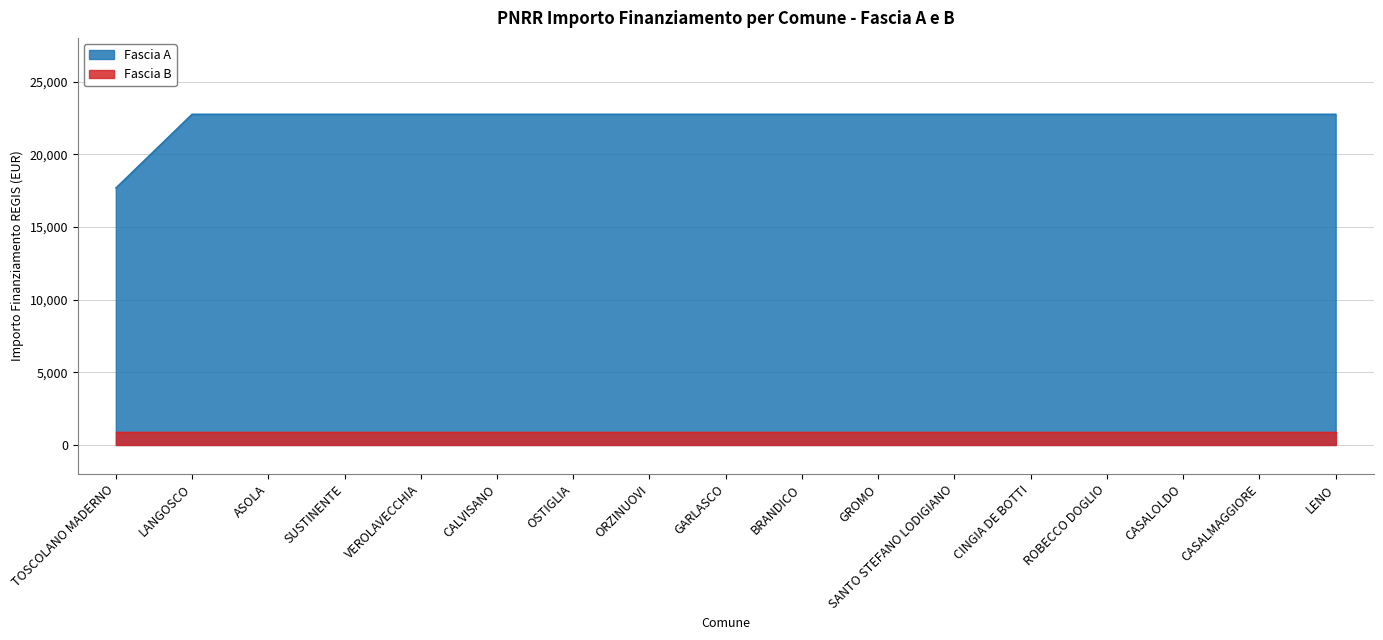

What is the difference between the maximum and minimum values?

5075.2